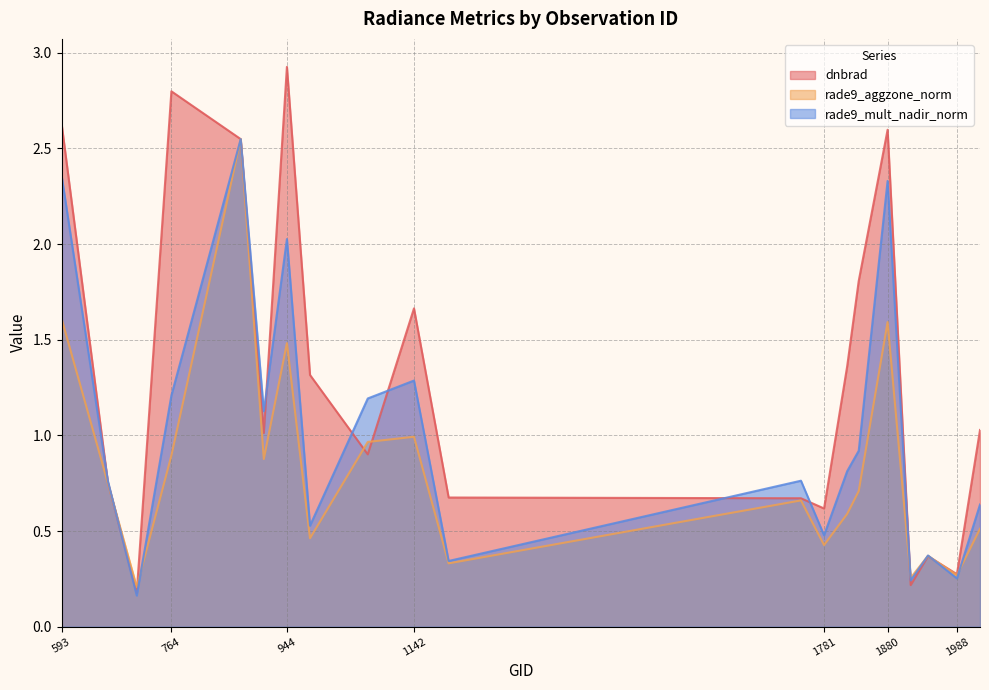

True or false: rade9_aggzone_norm has more than 2 points higher than both neighbors.

True